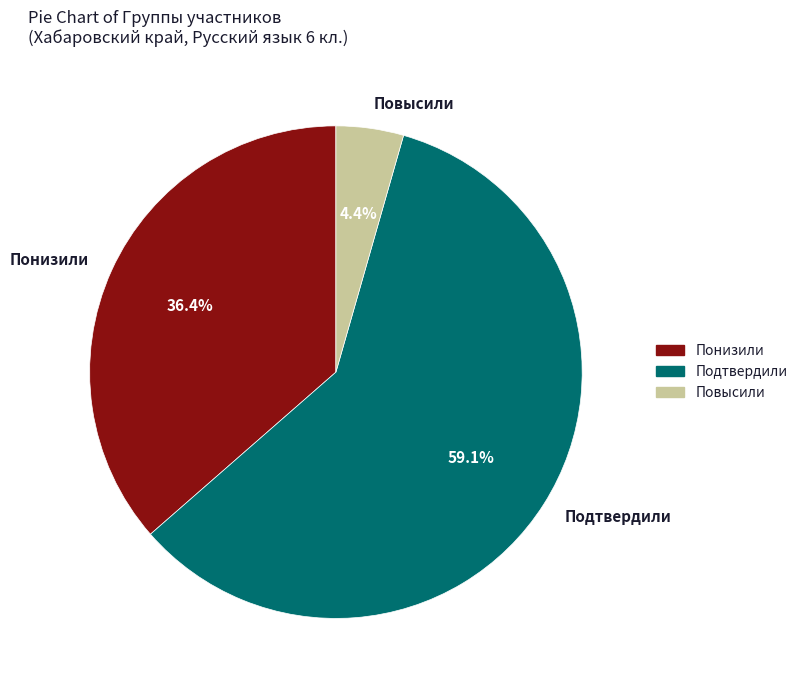

To the nearest percent, what is the average slice percentage?

33%